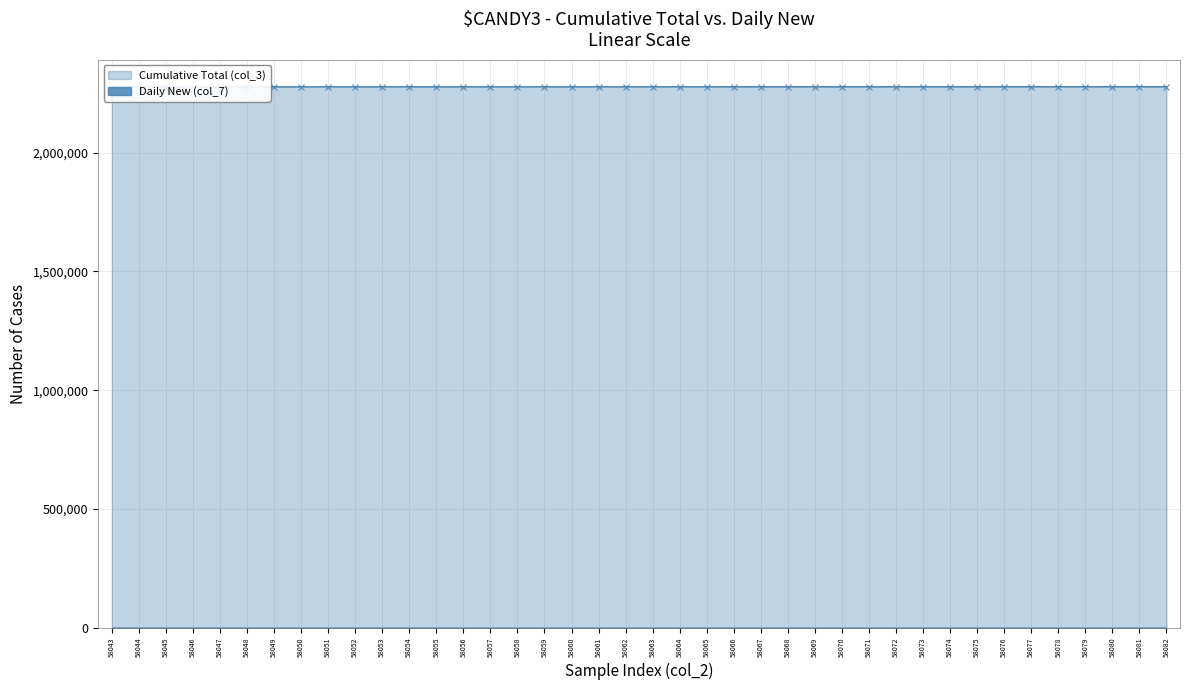

What is the difference between the second highest and minimum values in the col_7 series?

36